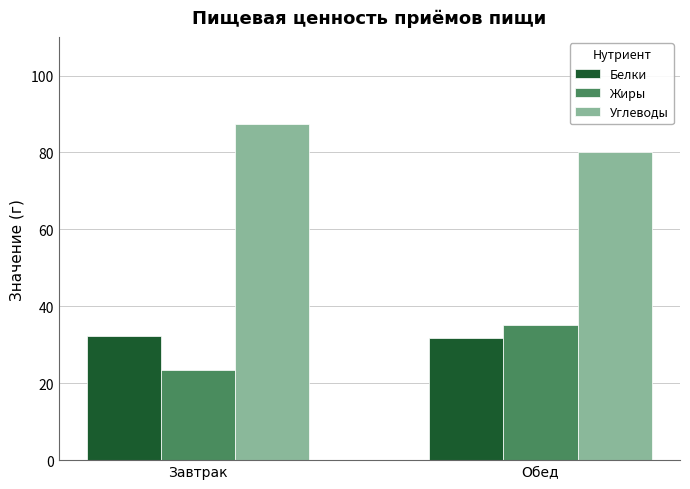

List the labels in order of Жиры value, smallest first.

Завтрак, Обед